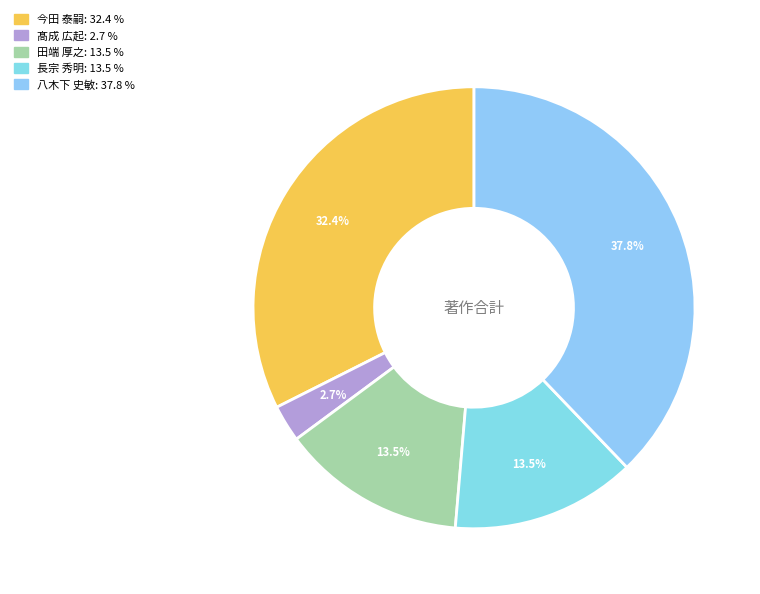

How many segments does this pie chart have?

5